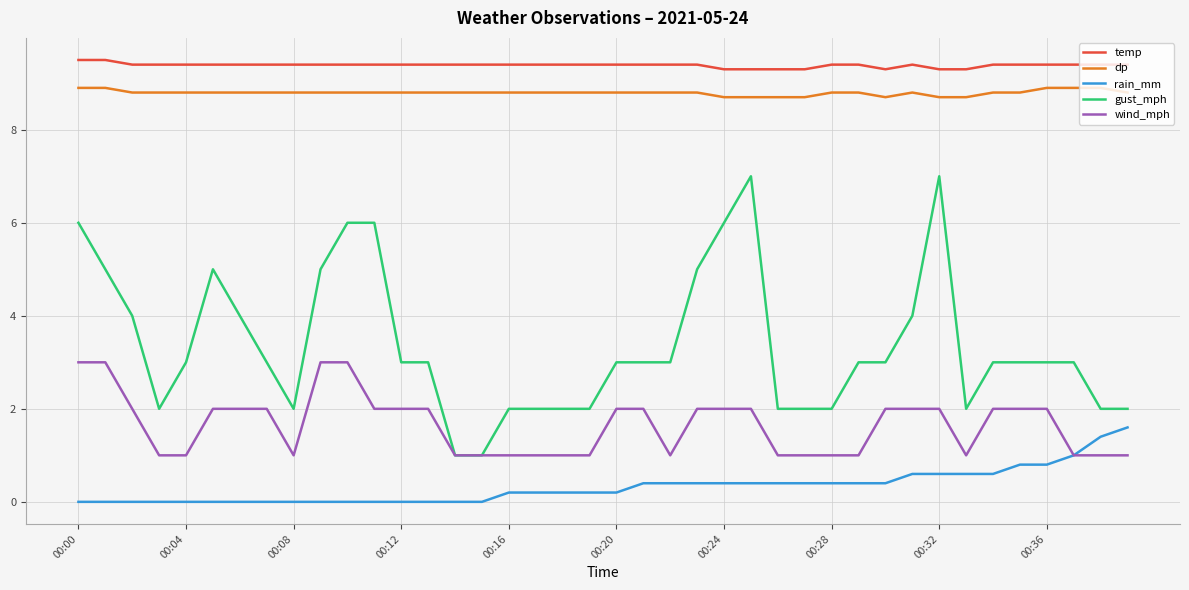

List the series in order of their peak value, lowest first.

rain_mm, wind_mph, gust_mph, dp, temp